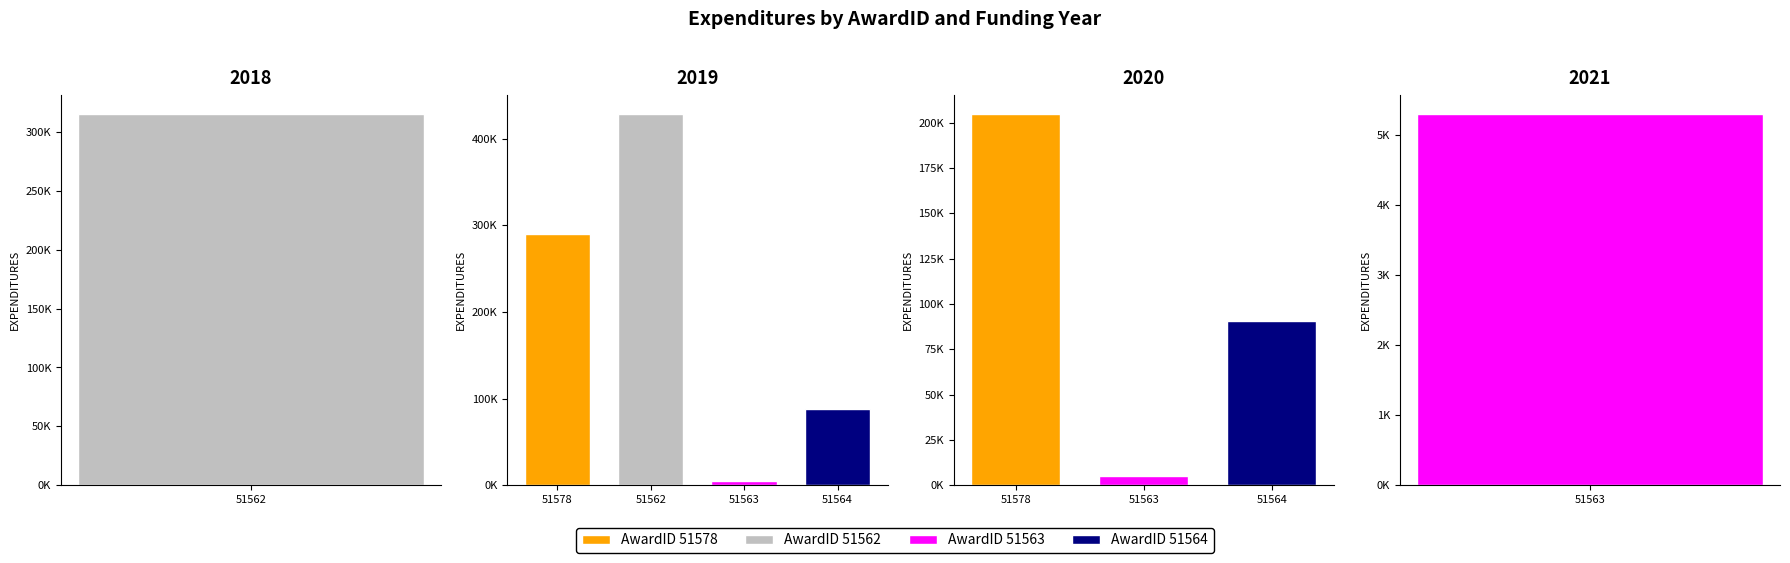

At how many categories does at least one series exceed 157660?

2